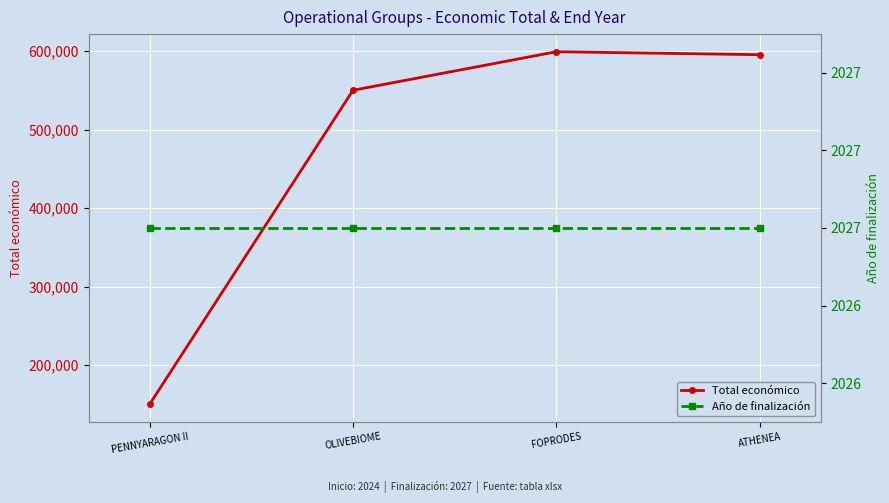

True or false: Total económico has a value of 599211 at FOPRODES.

True